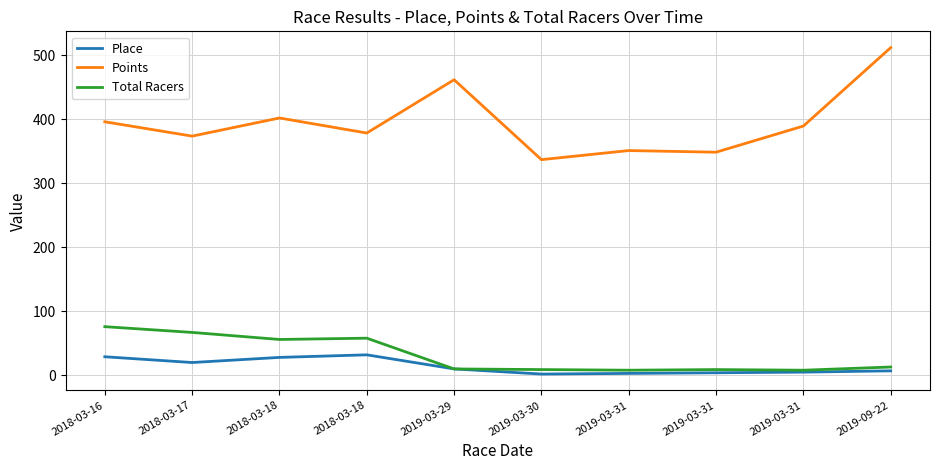

What are all the series names shown in the legend?

Place, Points, Total Racers